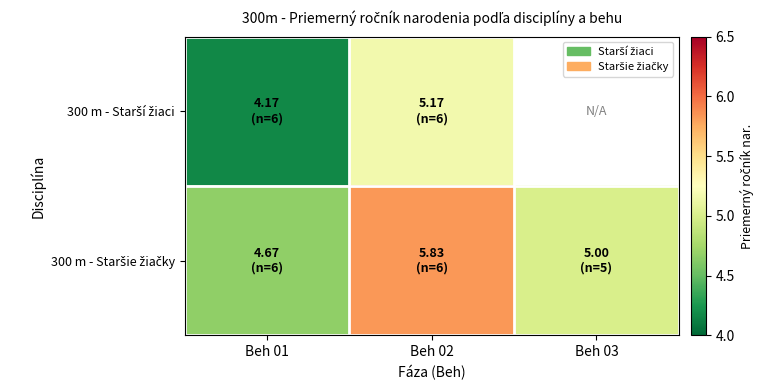

What is the difference between the maximum and minimum values in the 300 m - Staršie žiačky series?

1.2